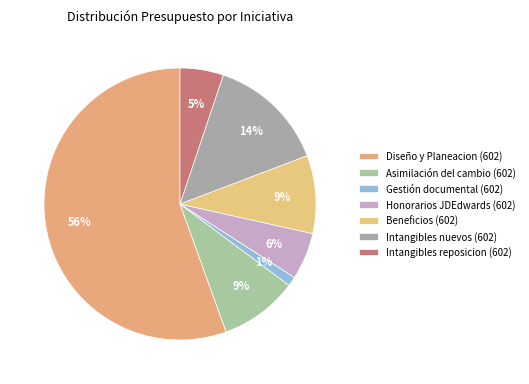

Count the number of slices in the pie.

7